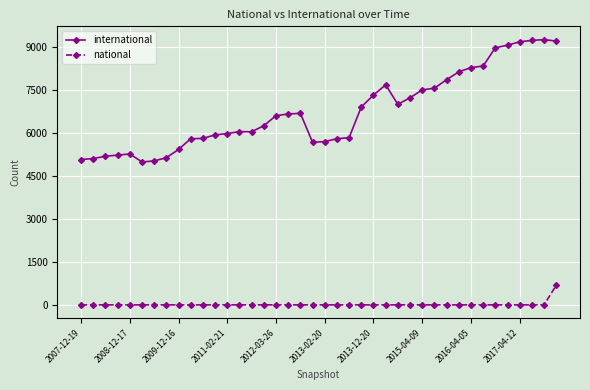

At how many categories does at least one series exceed 539?

40